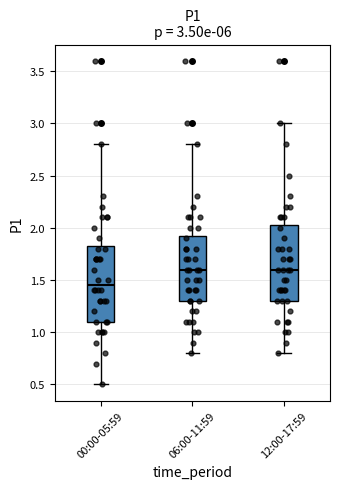

Which box has the lowest median line?

00:00-05:59